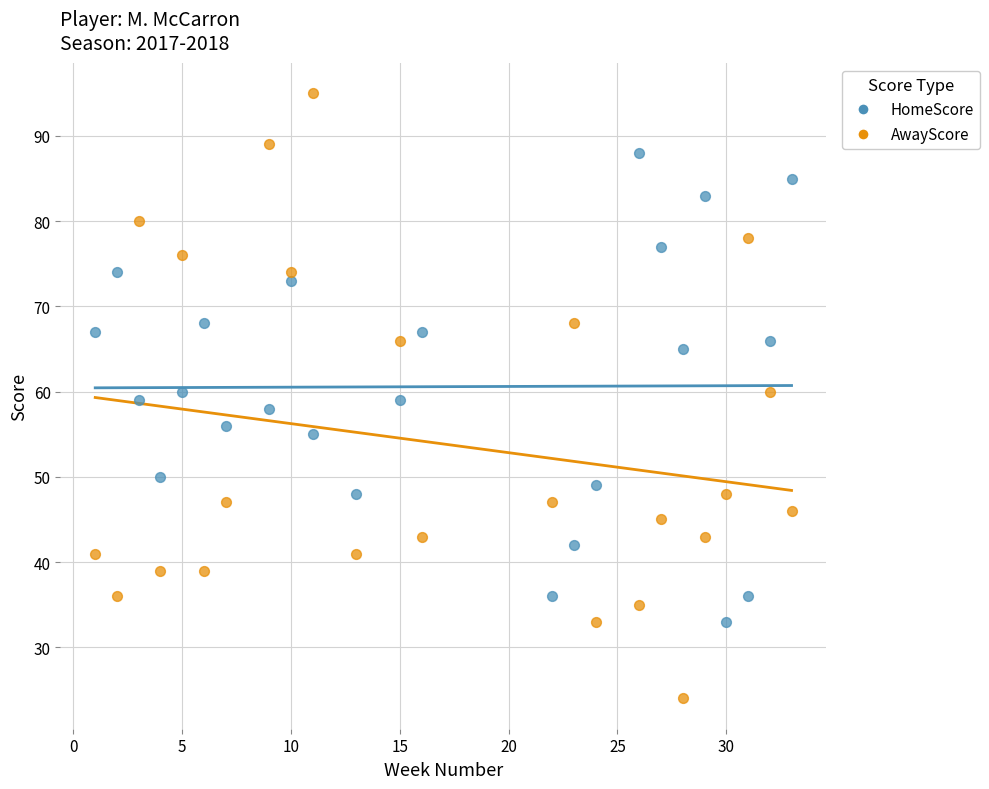

Across all data points, what is the range of X values (max minus min)?

32